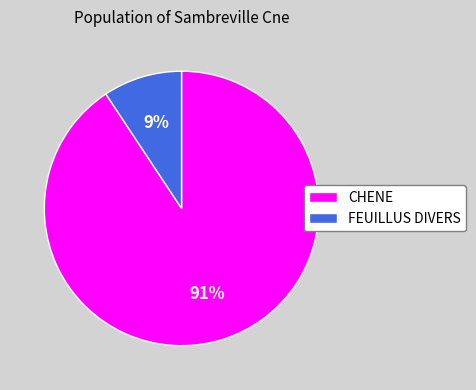

Which slice is the smallest?

FEUILLUS DIVERS